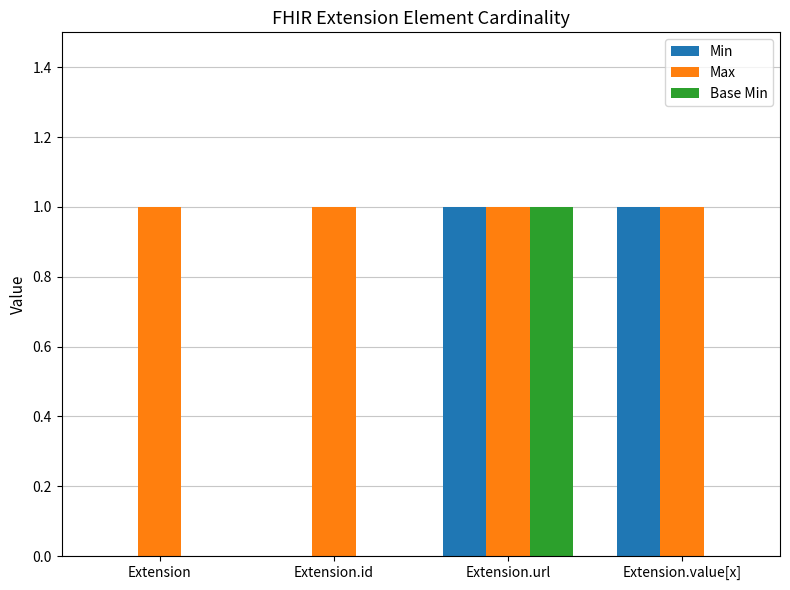

Is the value of Min at Extension greater than the value of Base Min at Extension.url?

No